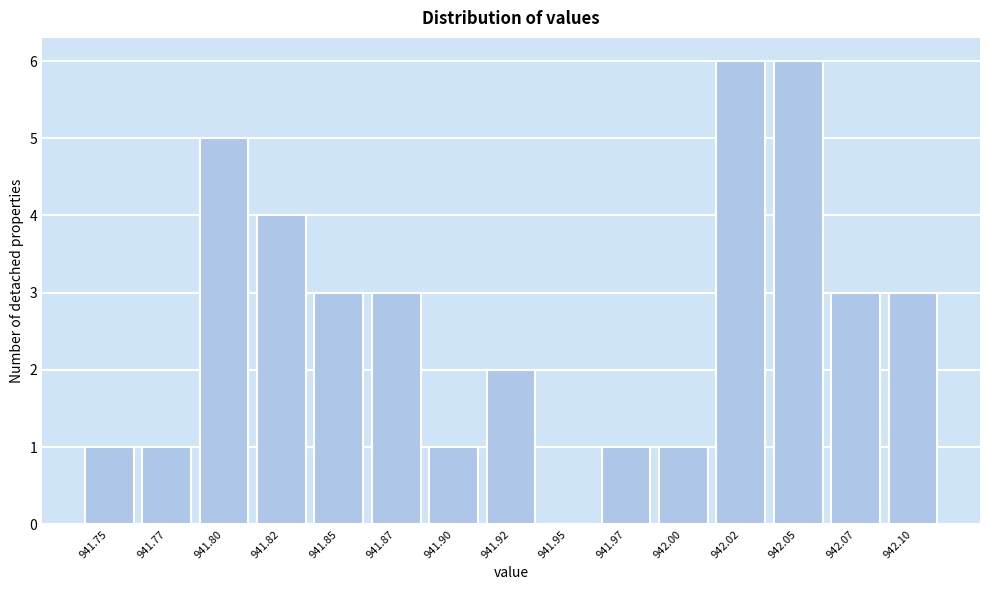

Reading left to right, transcribe all the data shown in this chart.

941.75=1	941.77=1	941.80=5	941.82=4	941.85=3	941.87=3	941.90=1	941.92=2	941.95=0	941.97=1	942.00=1	942.02=6	942.05=6	942.07=3	942.10=3